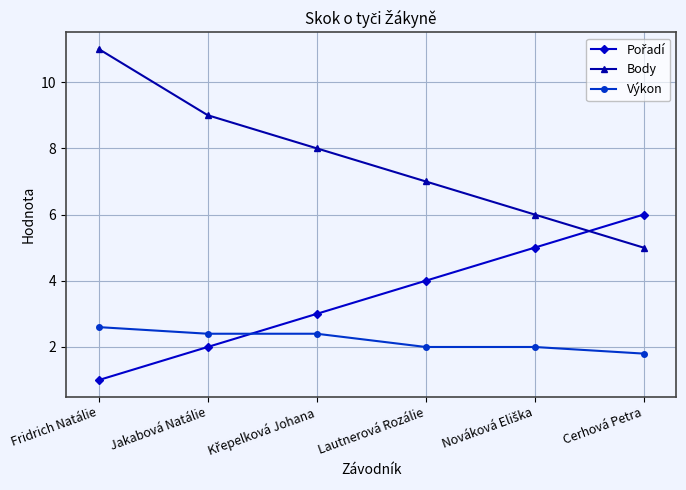

Which series has the largest range (max minus min)?

Body